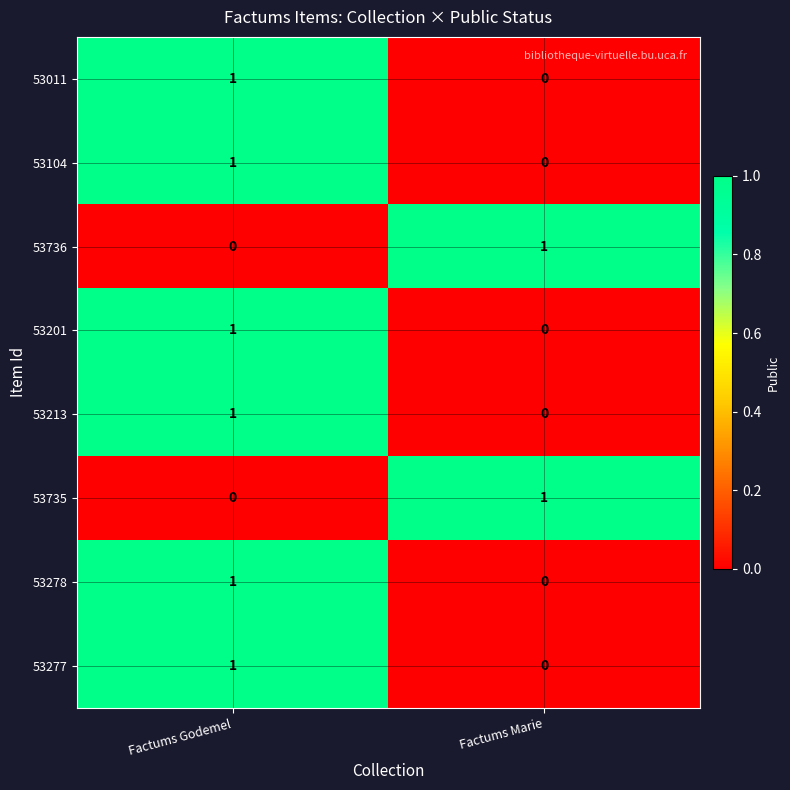

List the labels in order of 53201 value, largest first.

Factums Godemel, Factums Marie